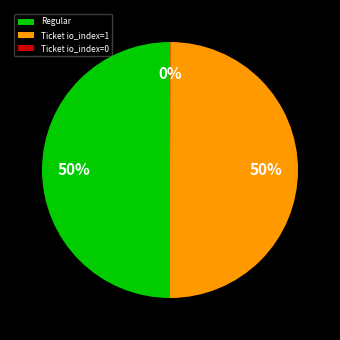

True or false: Ticket io_index=1 accounts for 42% of the total.

False